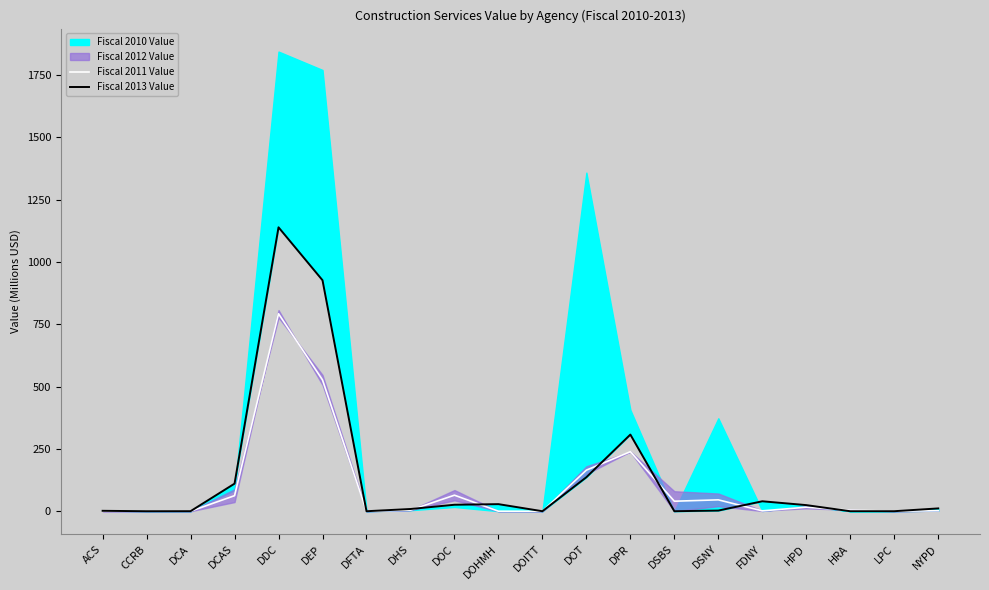

What is the label of the 9th point from the left?

DOC